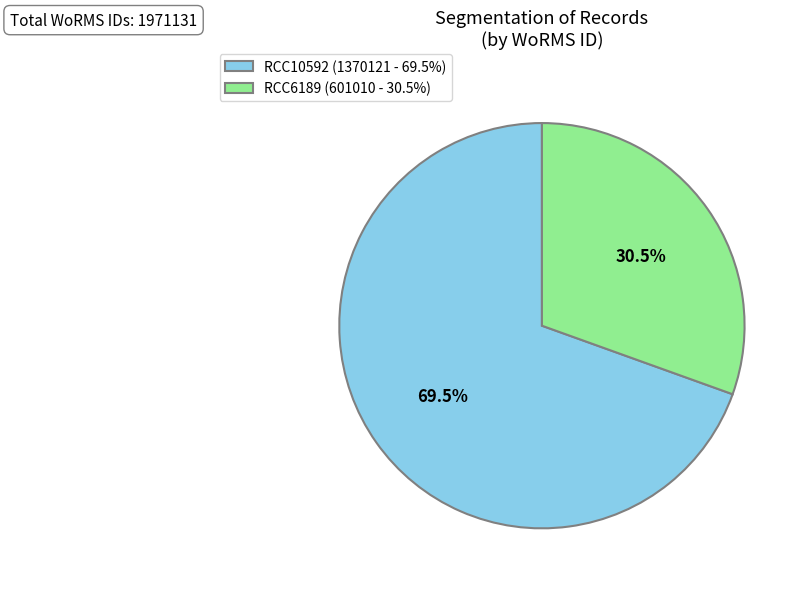

What percentage do RCC10592 and RCC6189 together represent?

100.0%